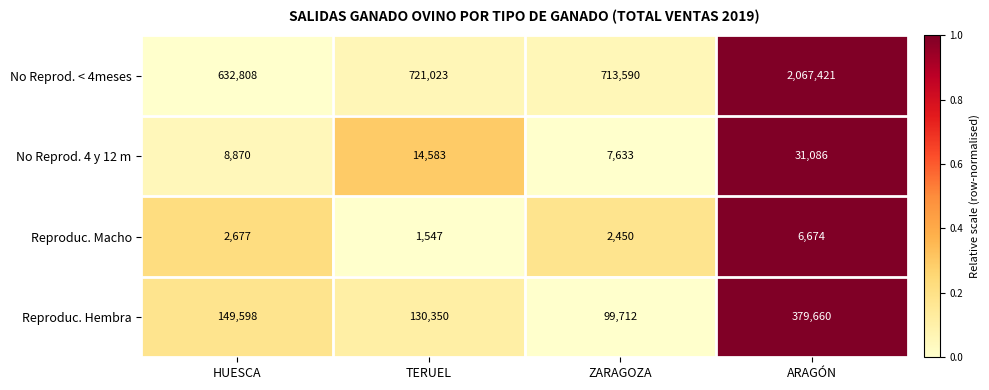

How many series are shown in this chart?

4